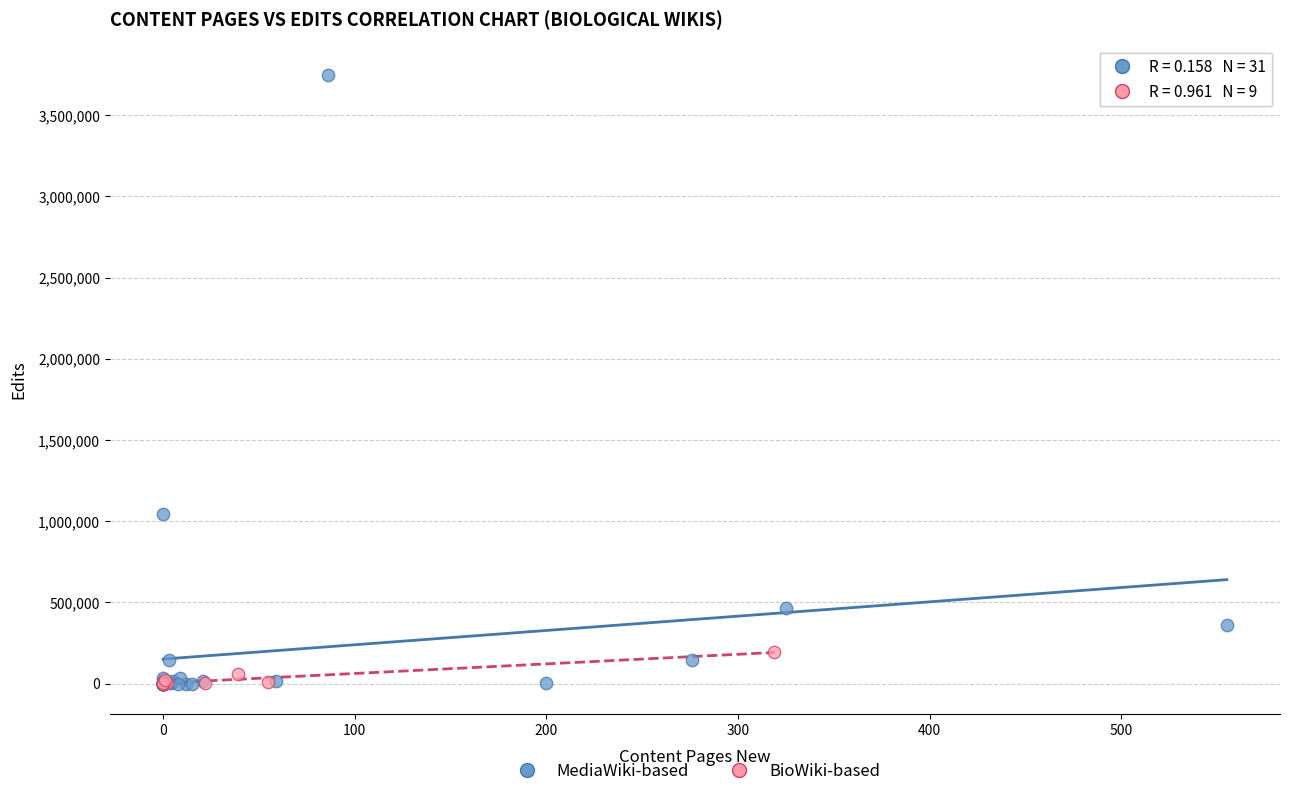

What are all the series names shown in the legend?

MediaWiki-based, BioWiki-based